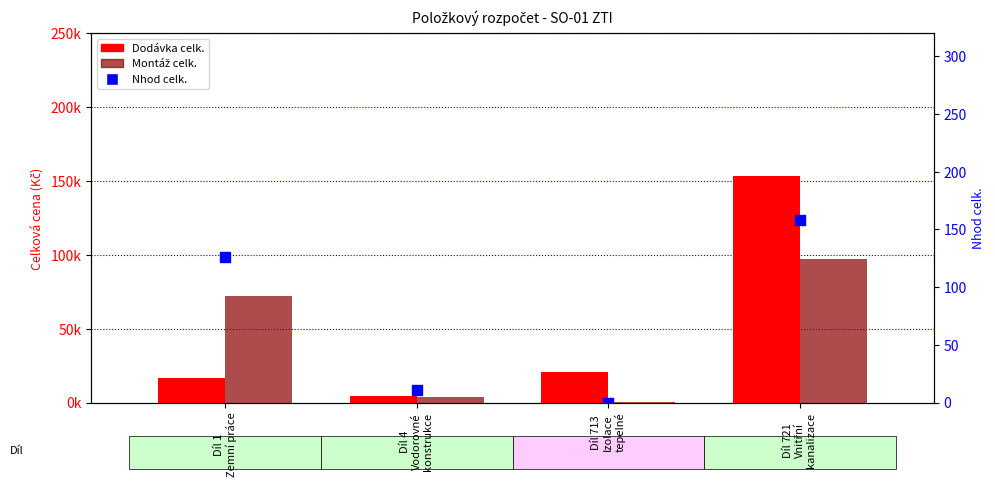

Which series has the largest Y range (max minus min)?

Dodávka celk.